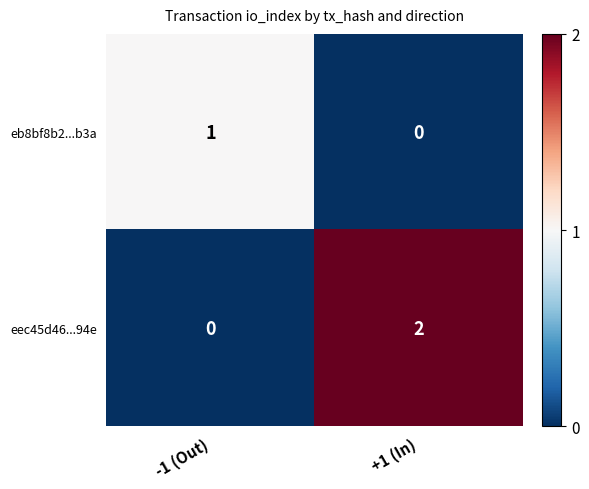

True or false: eb8bf8b2...b3a has a value of 2 at -1 (Out).

False